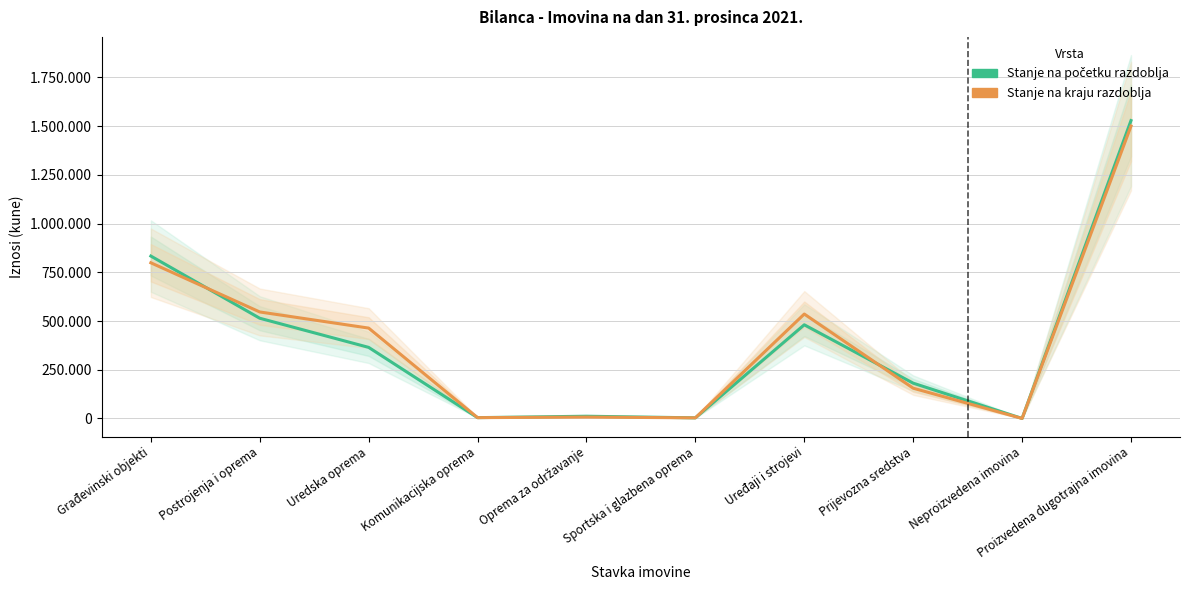

Does the chart have visible grid lines?

Yes